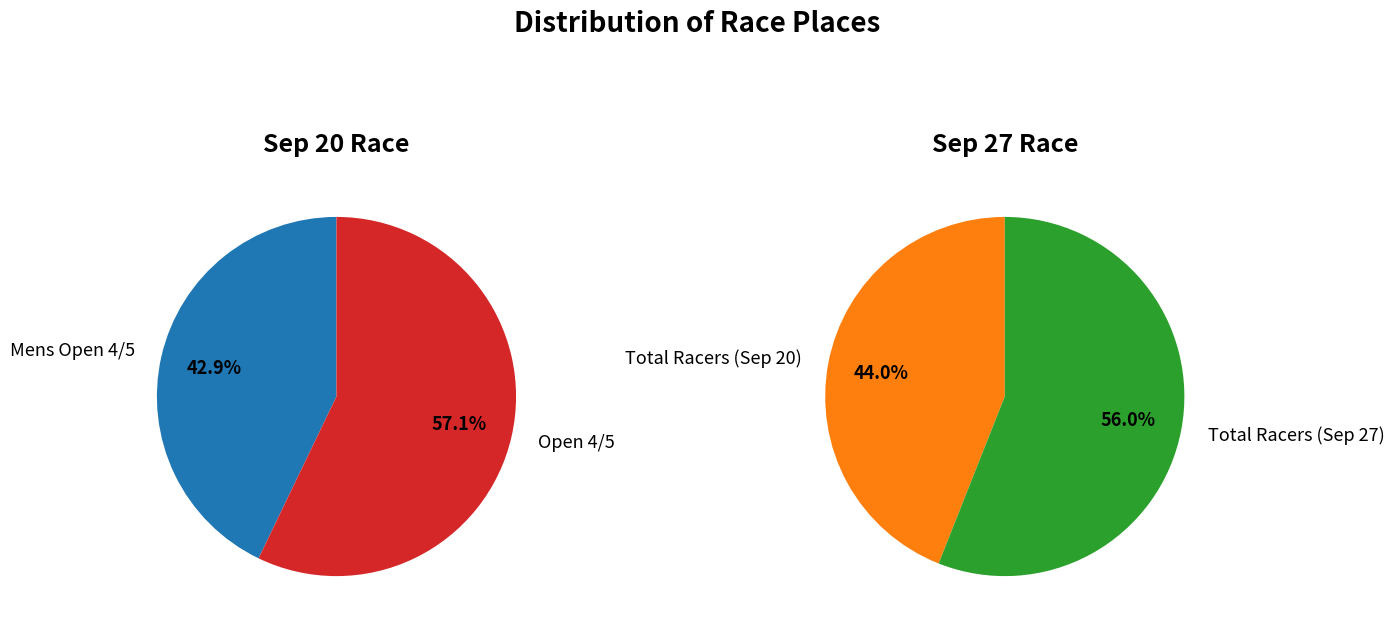

The Open 4/5 slice represents 57% of the pie. True or false?

True